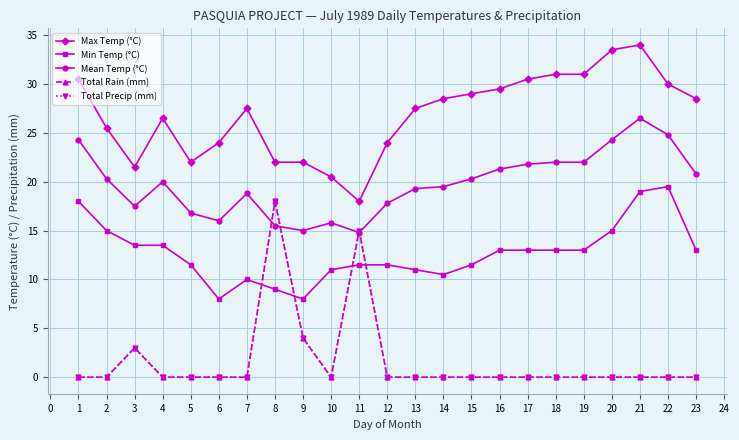

Which category has the highest value in the Mean Temp (°C) series?

21